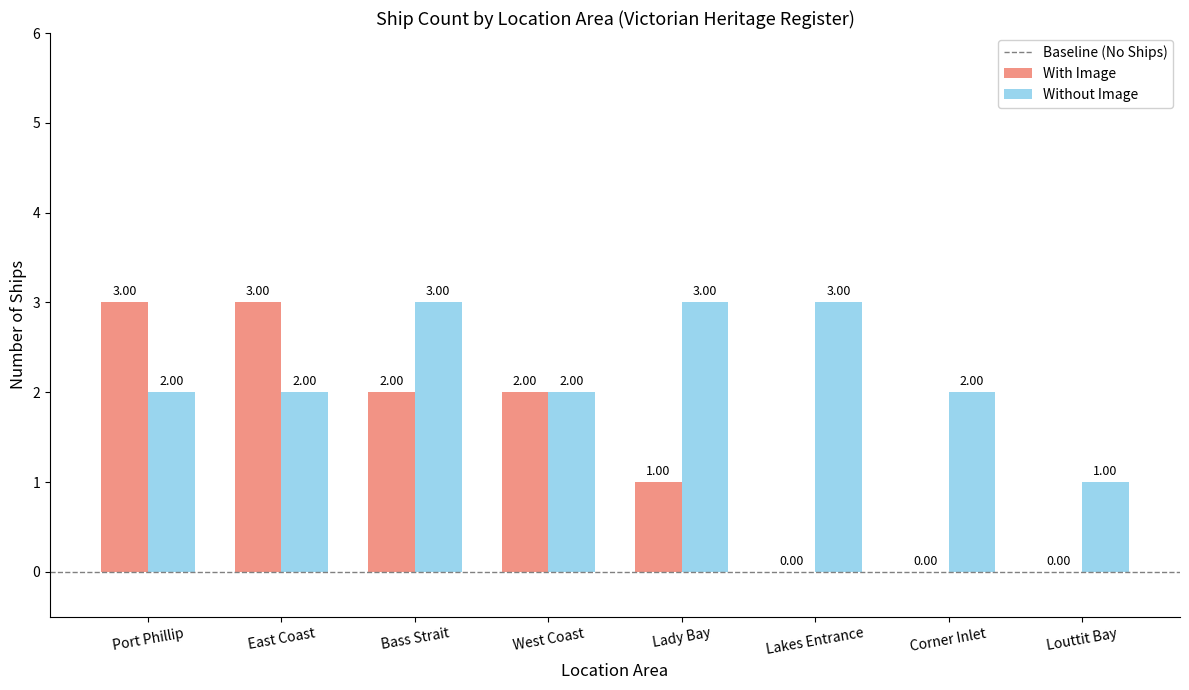

At which label is With Image closest to 1?

Lady Bay